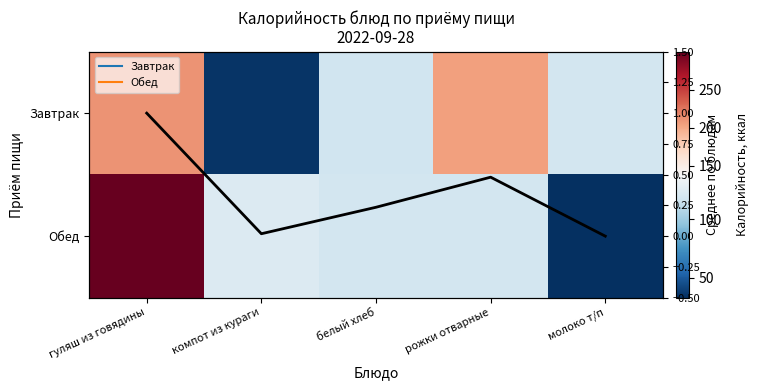

How many distinct data groups are displayed?

3